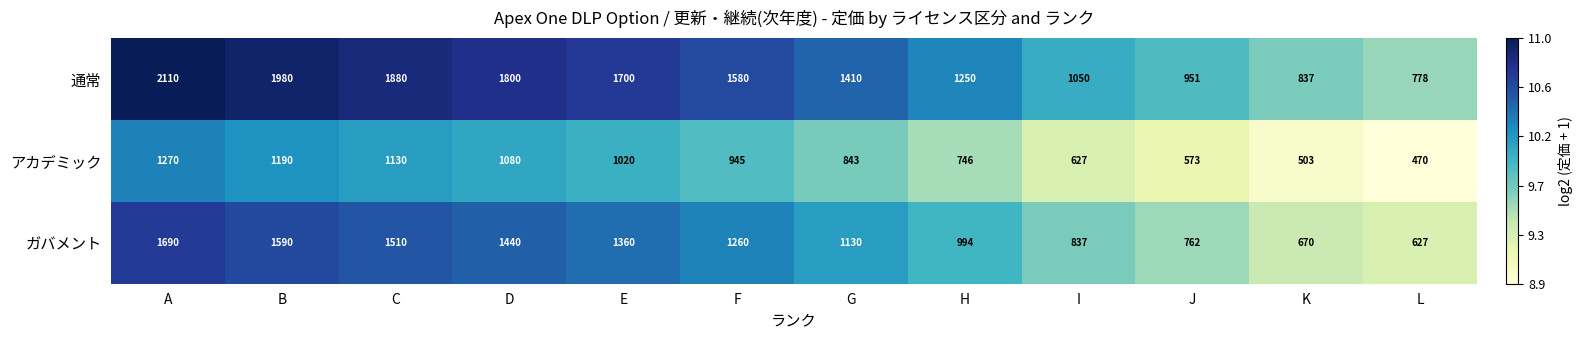

What is the total value across all series at G?

3383